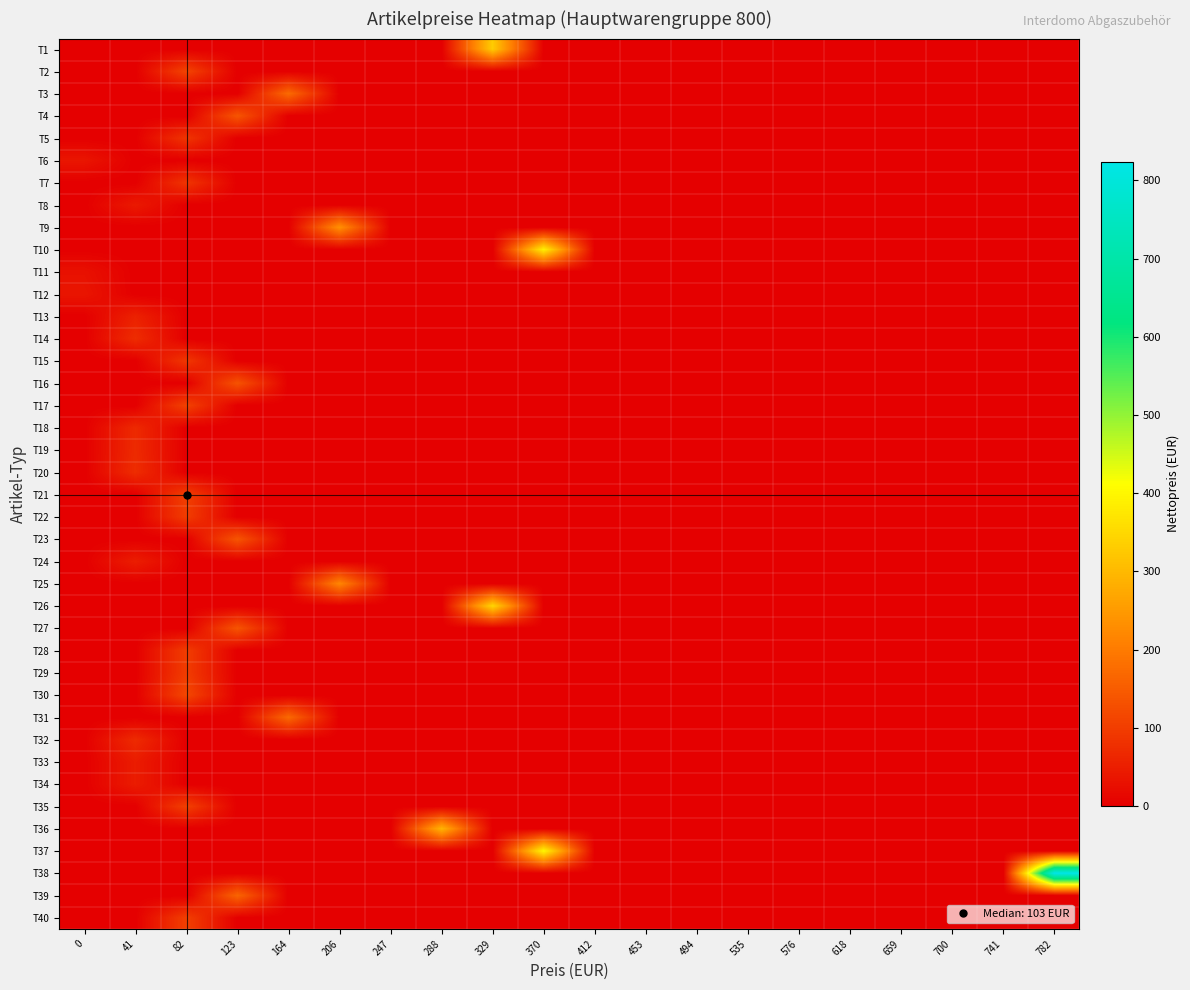

At which category does the chart reach its peak across all series?

782